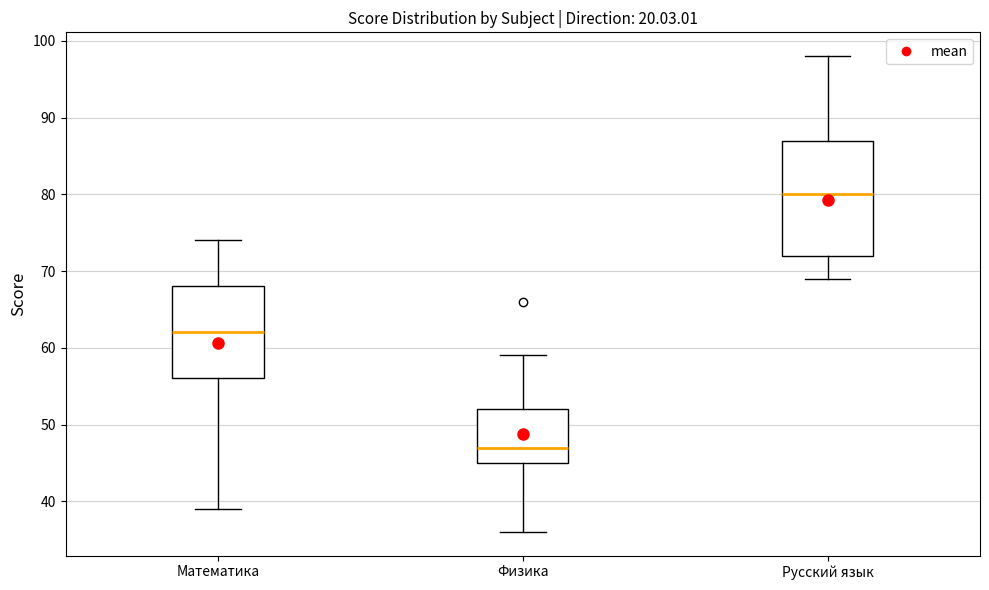

Which box's median line is the lowest?

Физика